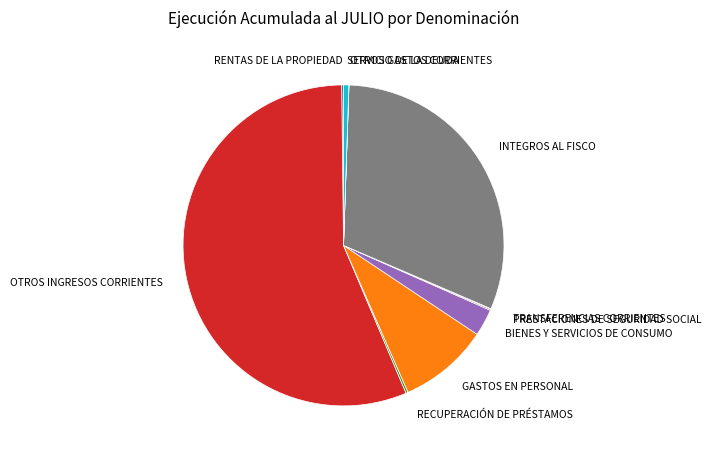

Which has a higher value, GASTOS EN PERSONAL or OTROS INGRESOS CORRIENTES?

OTROS INGRESOS CORRIENTES